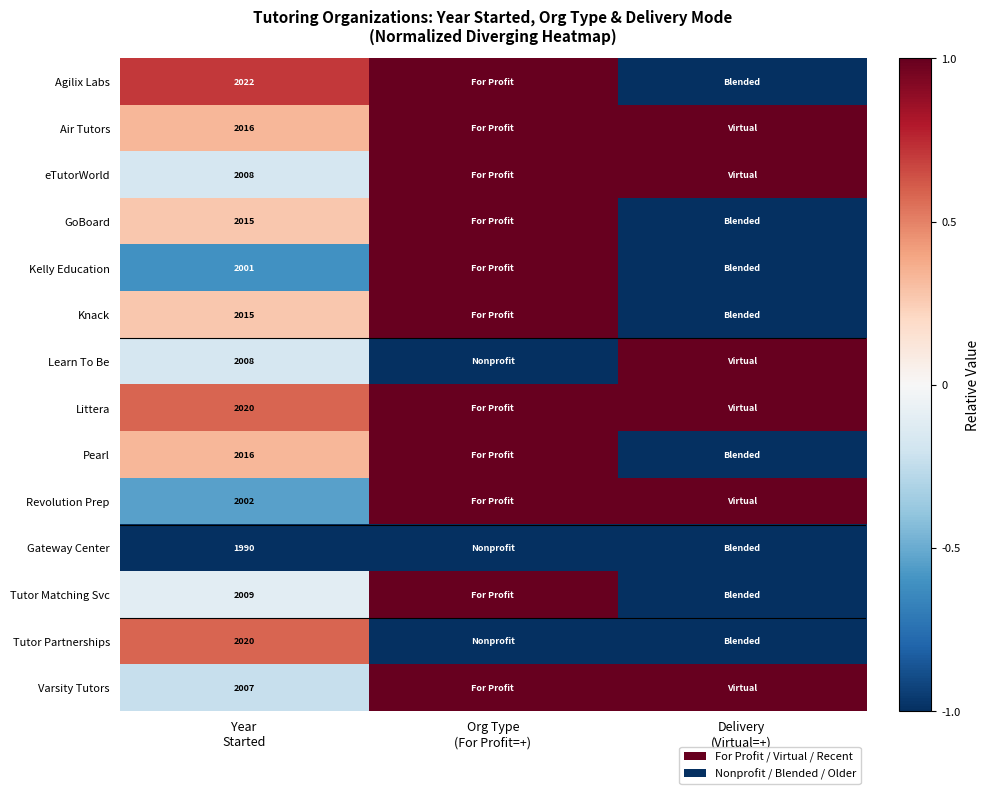

Rank the series at Org Type (For Profit=+) from highest to lowest value.

Agilix Labs, Air Tutors, eTutorWorld, GoBoard, Kelly Education, Knack, Littera, Pearl, Revolution Prep, Tutor Matching Svc, Varsity Tutors, Learn To Be, Gateway Center, Tutor Partnerships